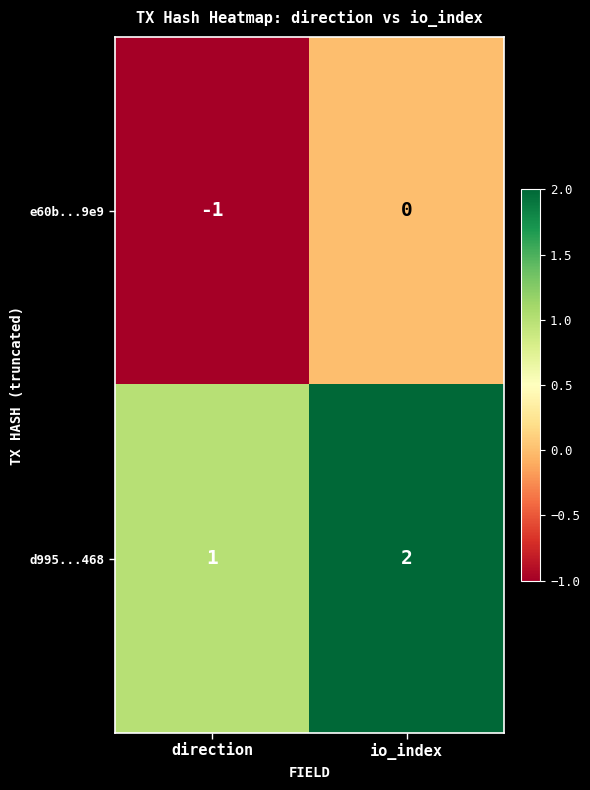

How many series are shown in this chart?

2